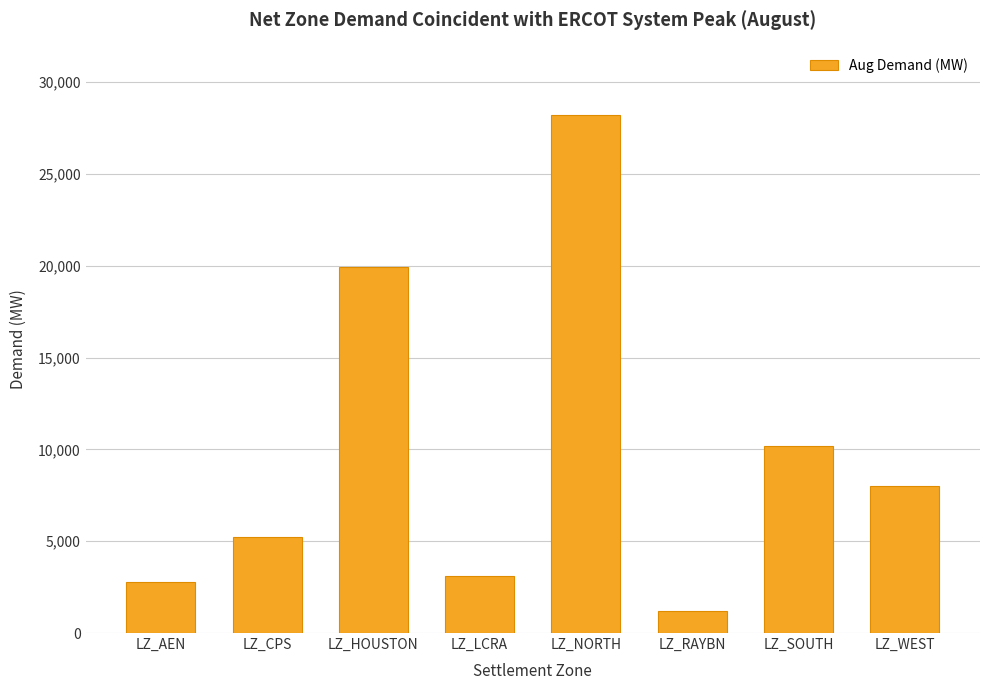

What is the difference between the maximum and minimum values?

26986.4